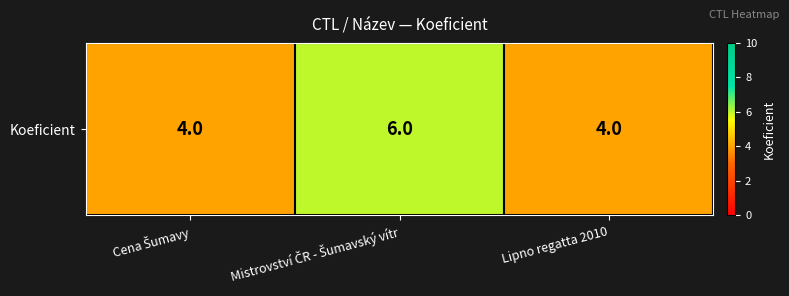

What is the difference between the maximum and minimum values?

2